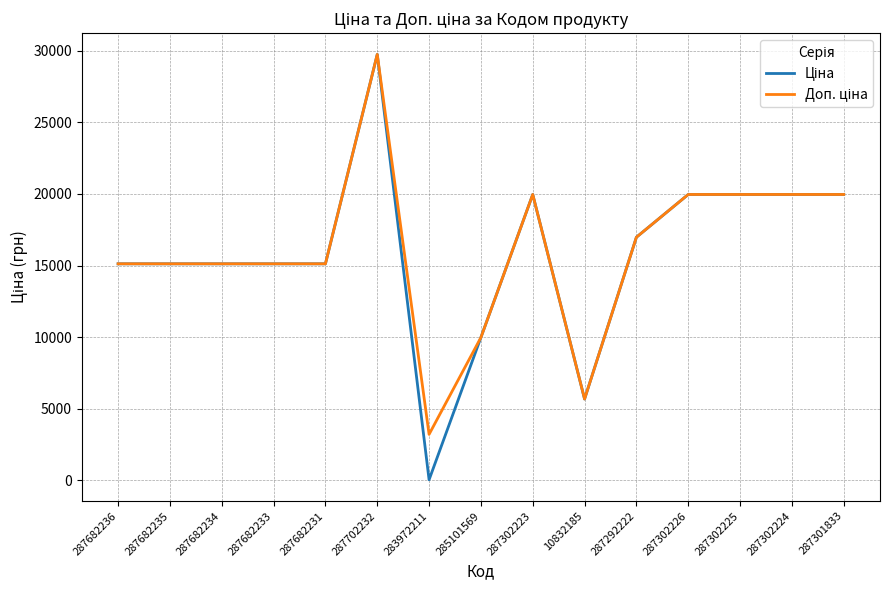

What is the total value across all series at 287682233?

30240.0